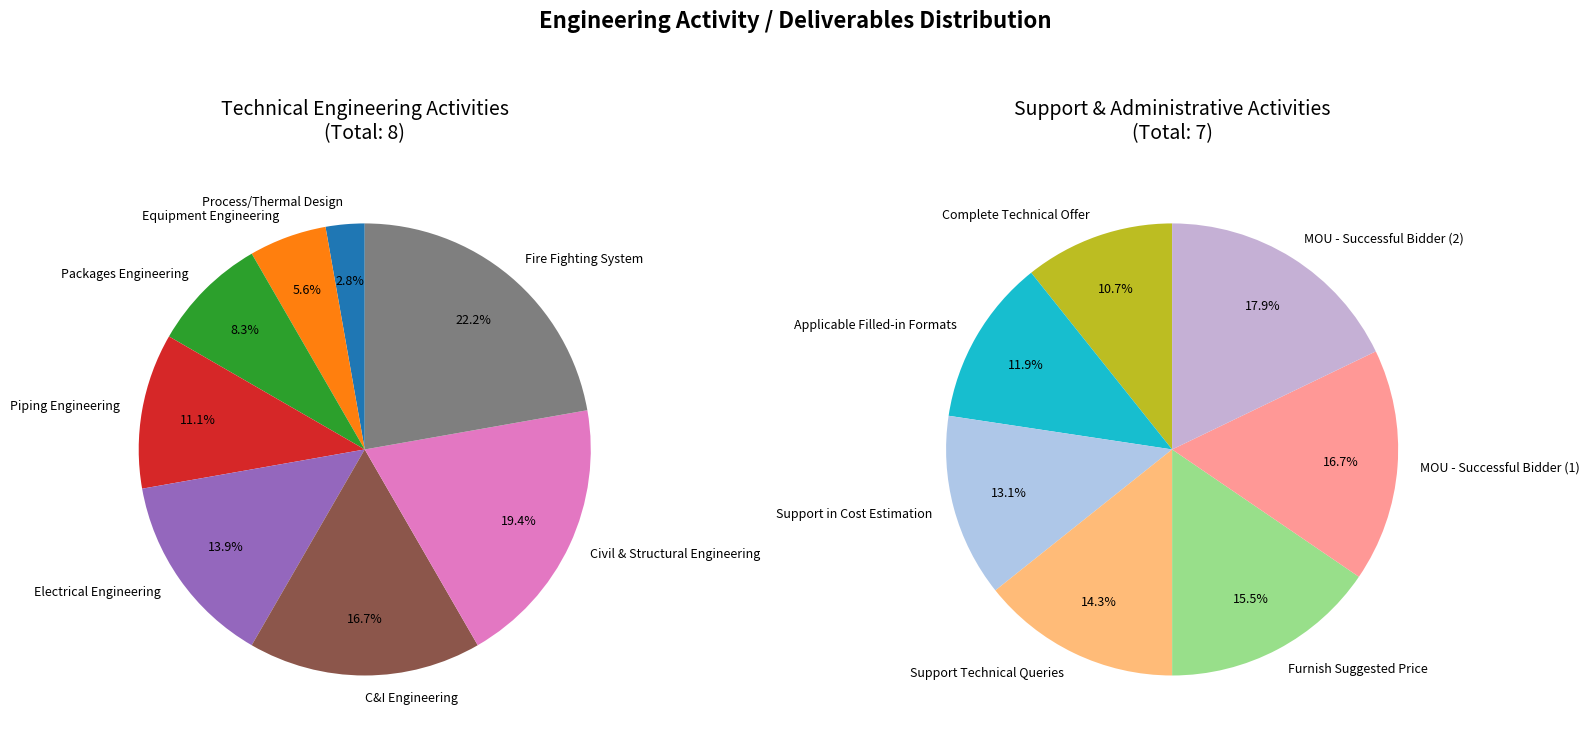

Rank the categories by value from lowest to highest.

Process/Thermal Design, Equipment Engineering, Packages Engineering, Piping Engineering, Electrical Engineering, C&I Engineering, Civil & Structural Engineering, Fire Fighting System, Complete Technical Offer, Applicable Filled-in Formats, Support in Cost Estimation, Support Technical Queries, Furnish Suggested Price, MOU - Successful Bidder (1), MOU - Successful Bidder (2)